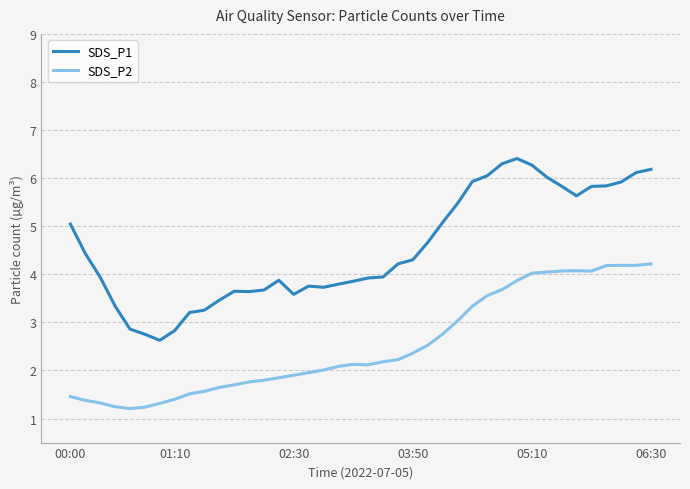

True or false: SDS_P2 and SDS_P1 cross at least once.

False